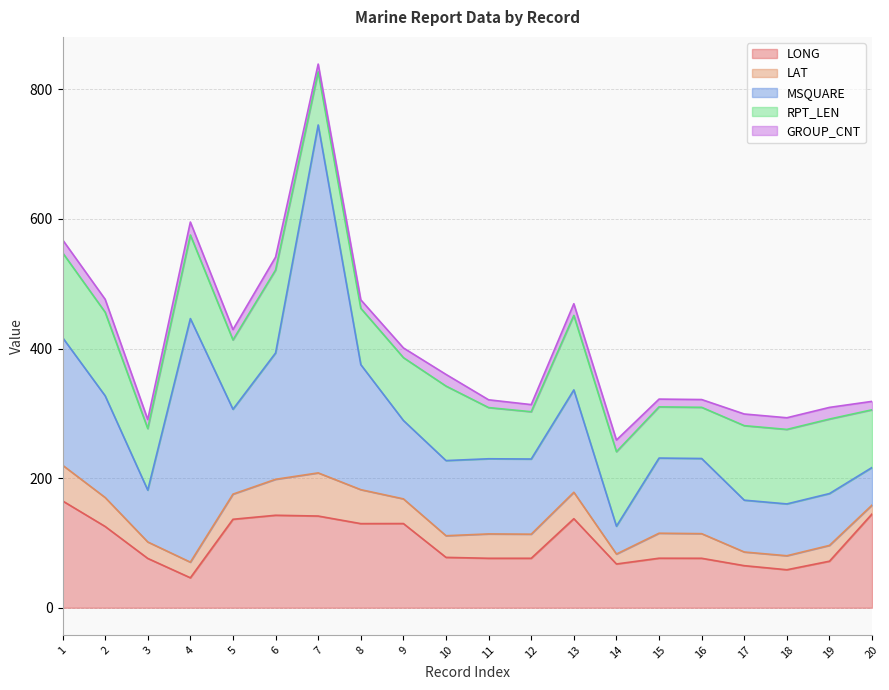

At which category is the sum across all series the highest?

7